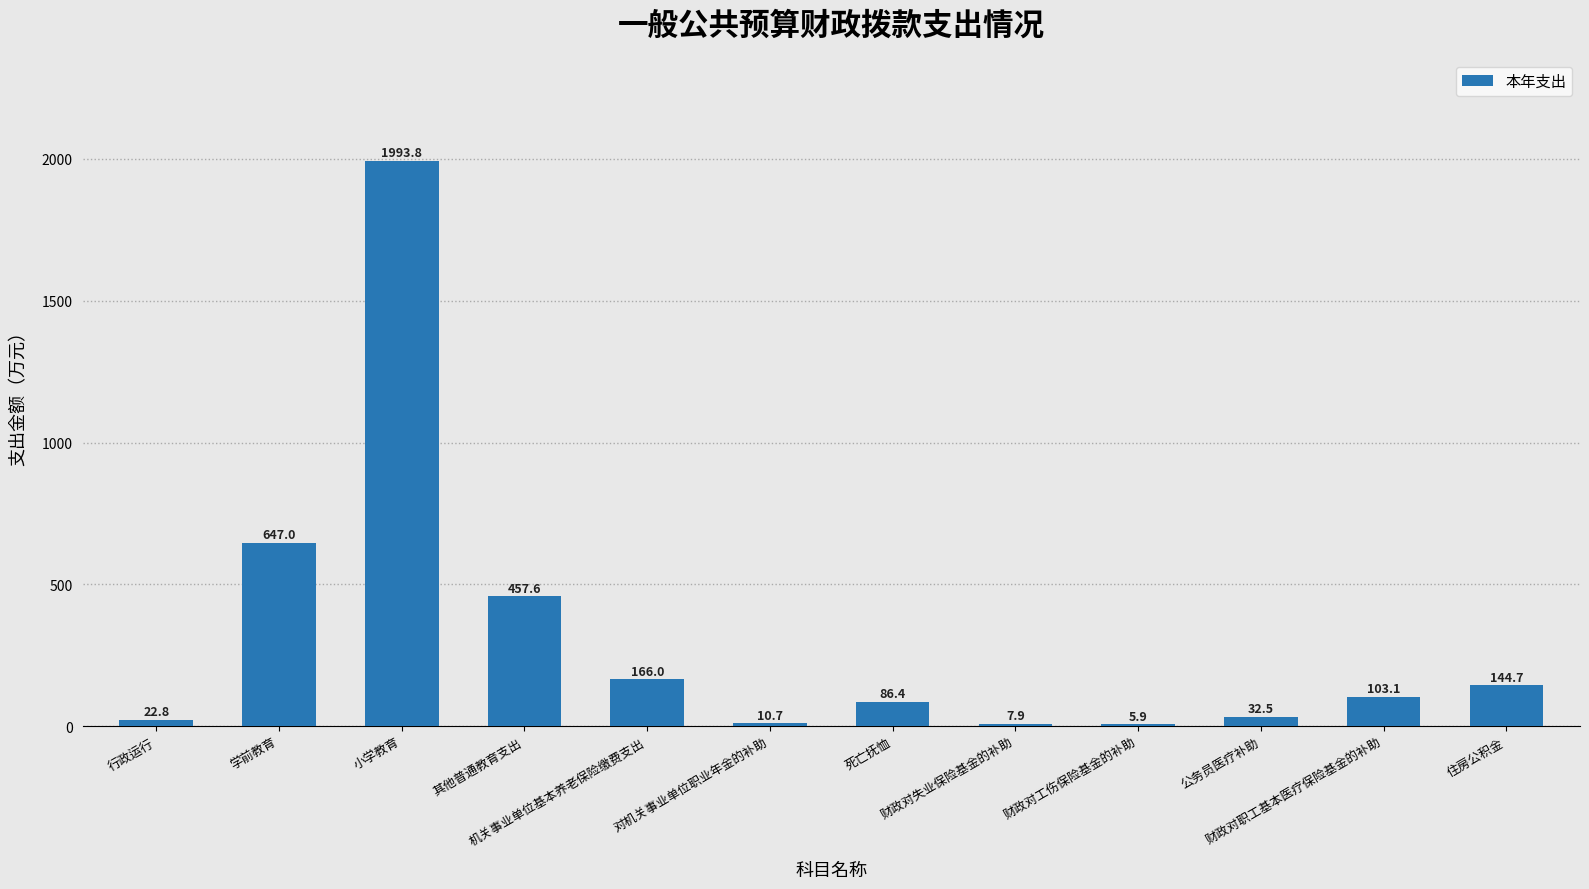

Are the bars grouped side by side (vs. stacked)?

No